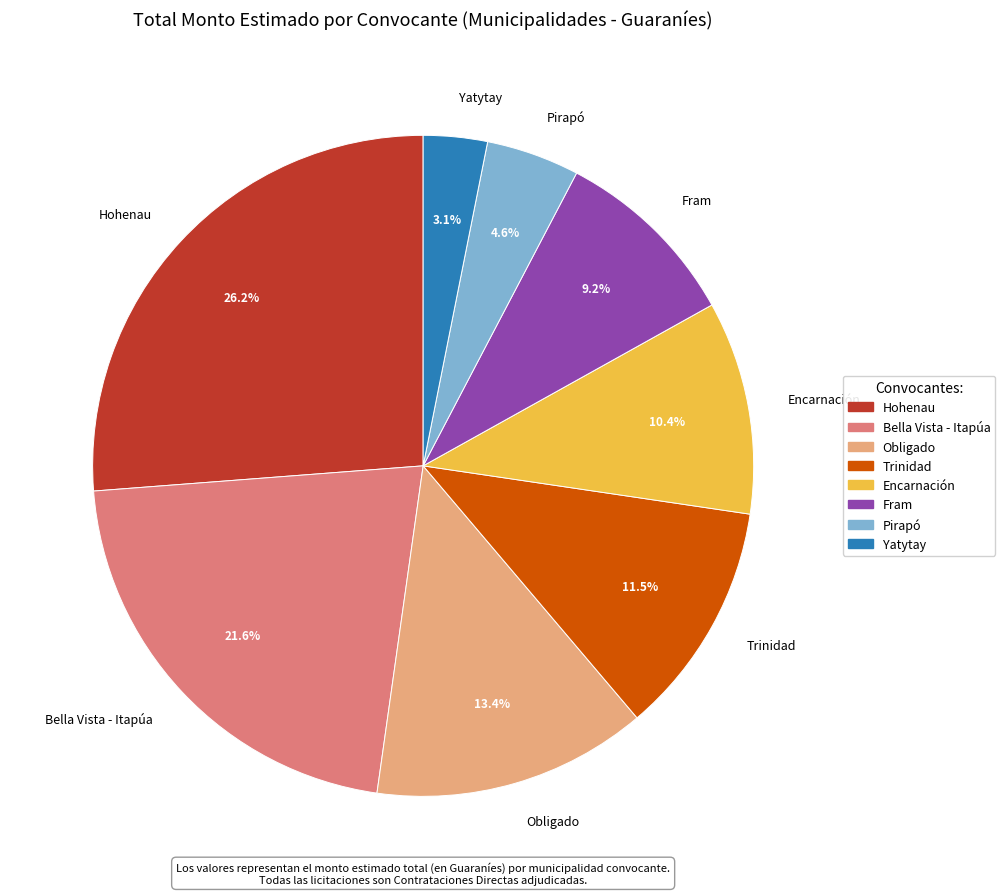

Does any single category account for the majority?

No